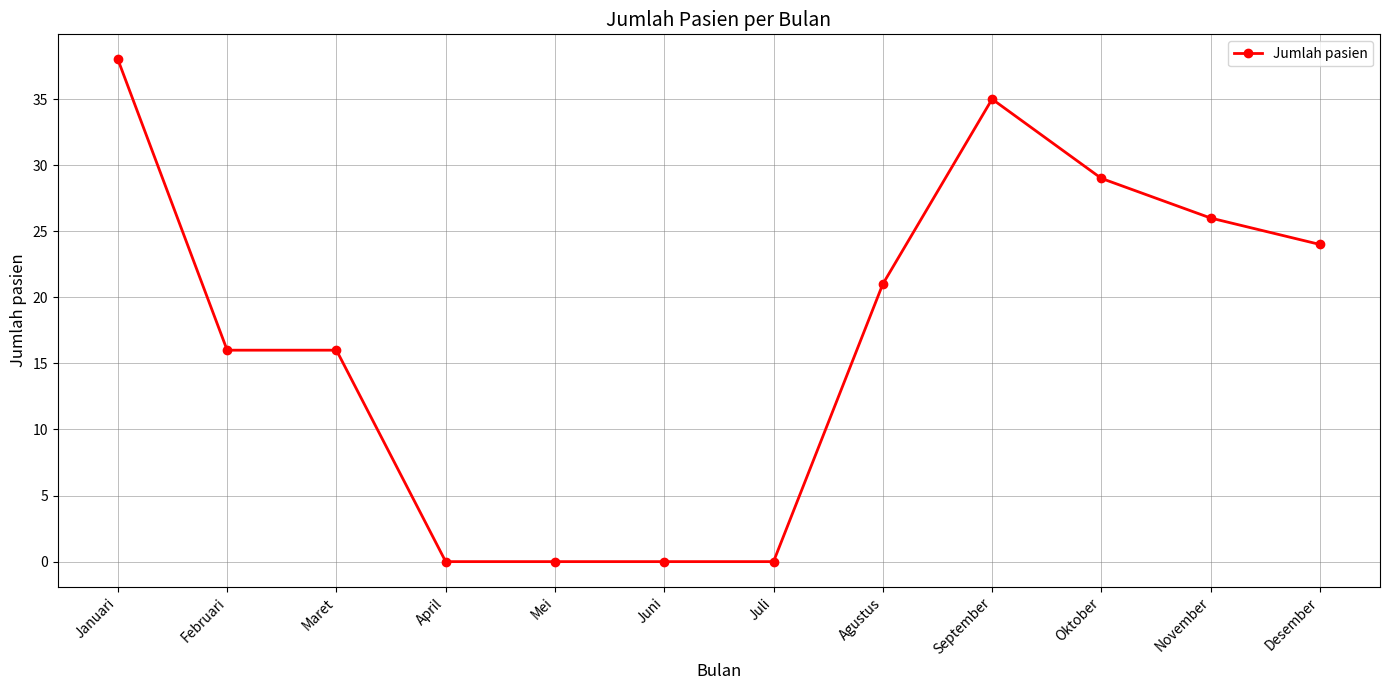

What is the sum of the values at September and November?

61